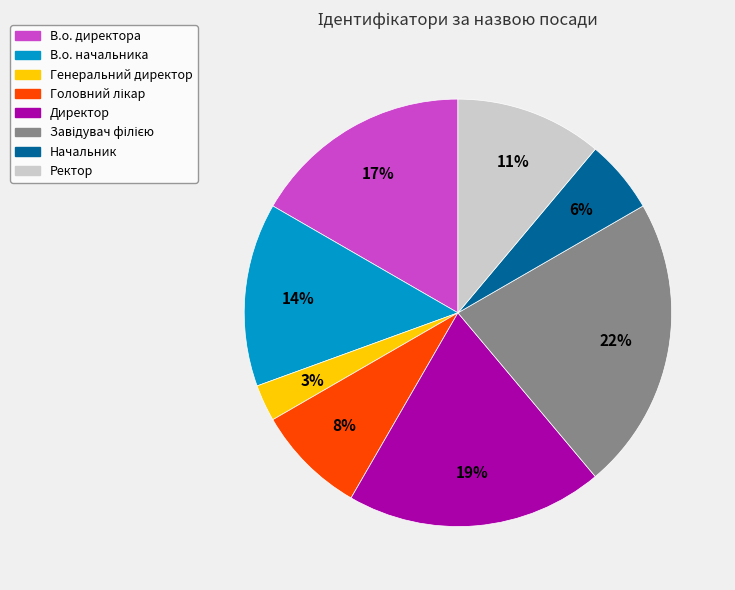

Do Генеральний директор and Директор together represent more than half of the pie?

No